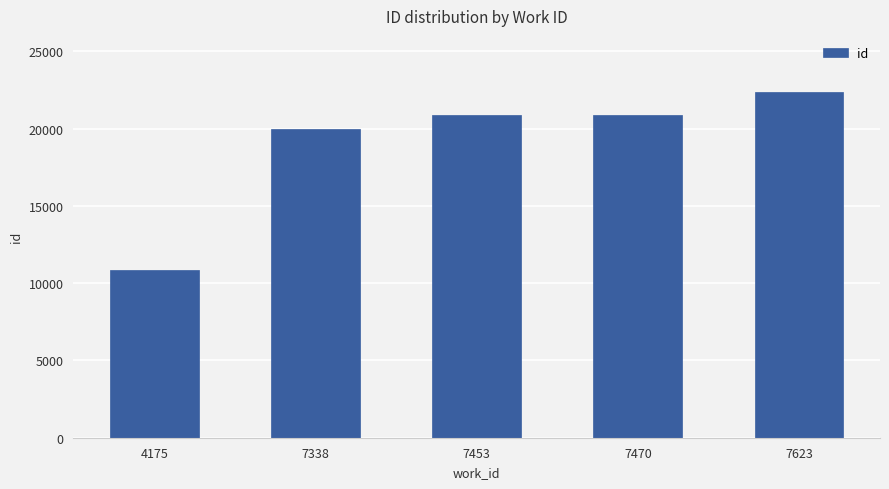

The chart shows a value of 16756 at 4175. True or false?

False